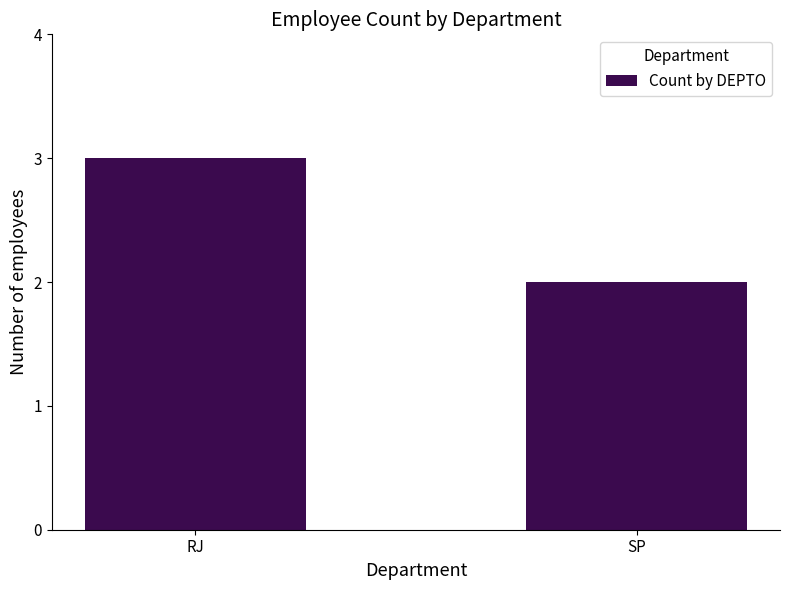

How many values are below 3?

1